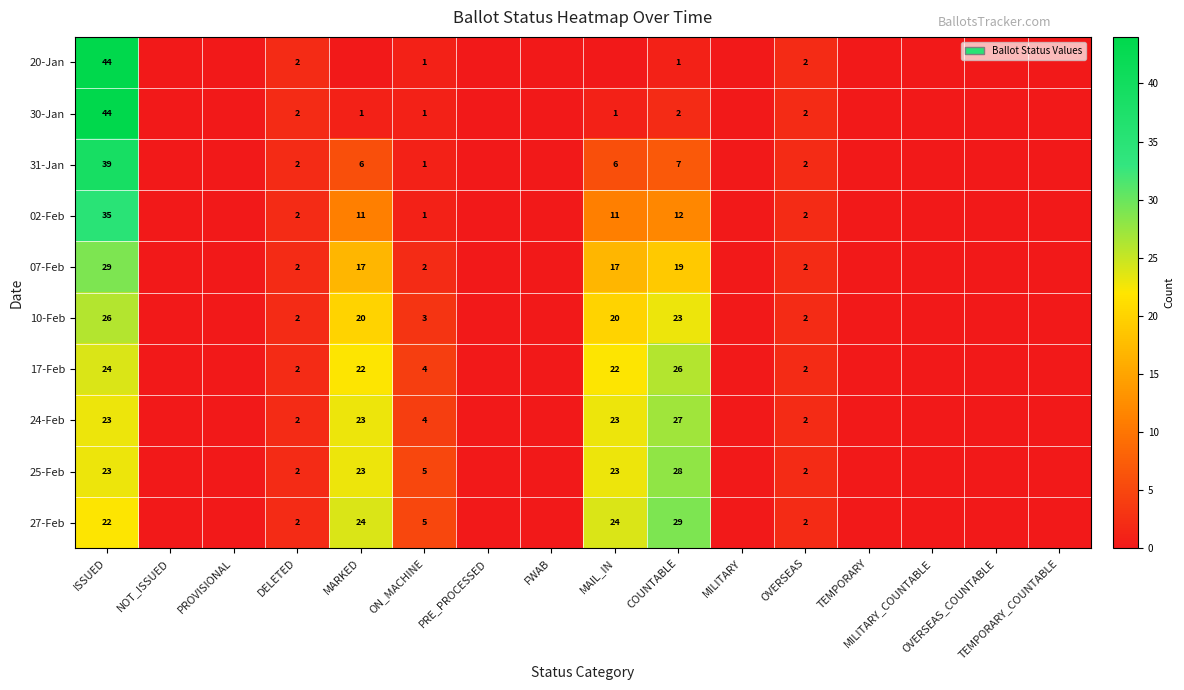

Count the number of categories in the chart.

16